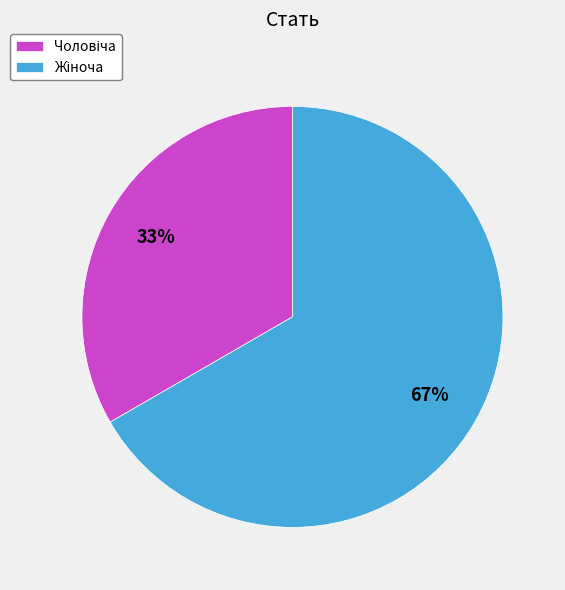

To the nearest percent, what is the average slice percentage?

50%